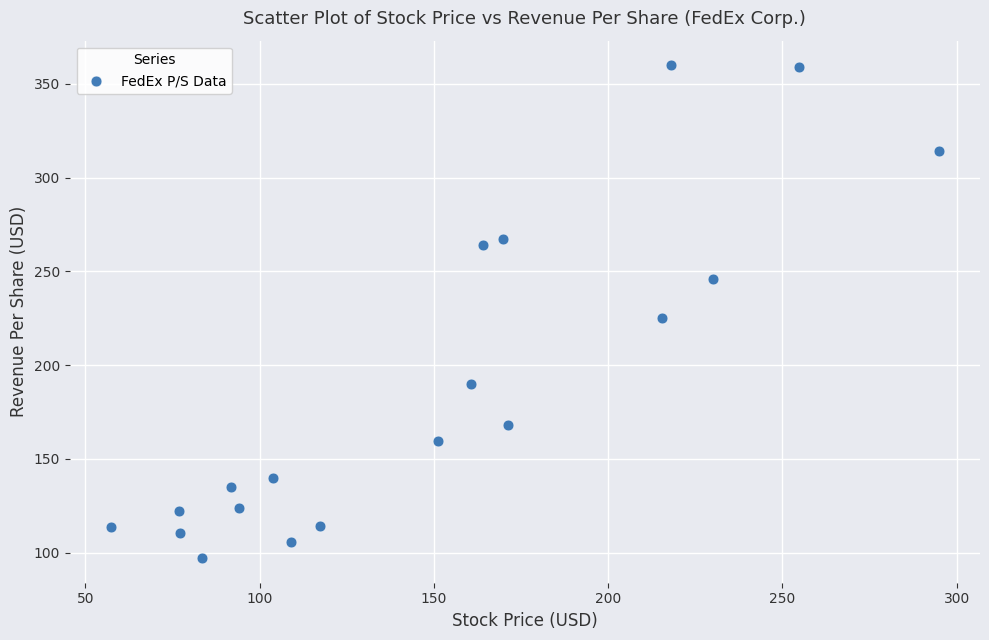

What is the range of X values (max minus min)?

237.5